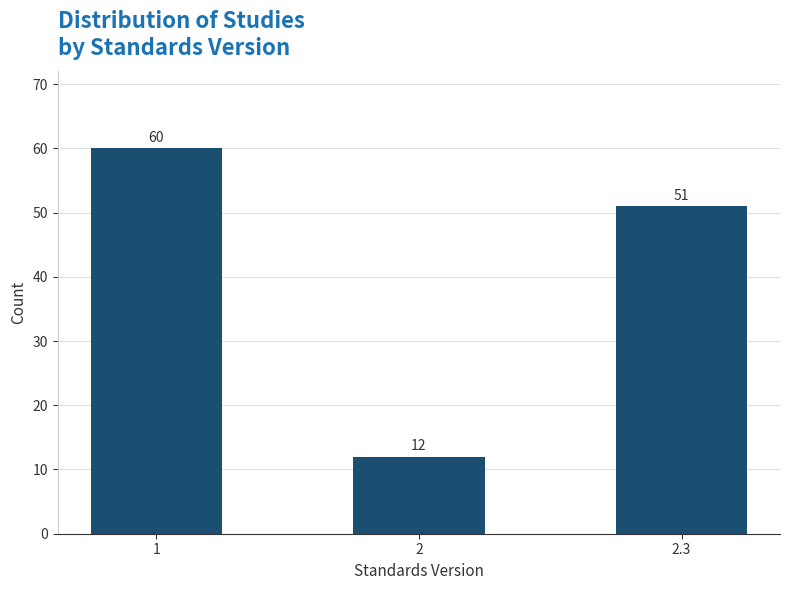

Reading right to left, extract all data points from this chart.

2.3=51	2=12	1=60